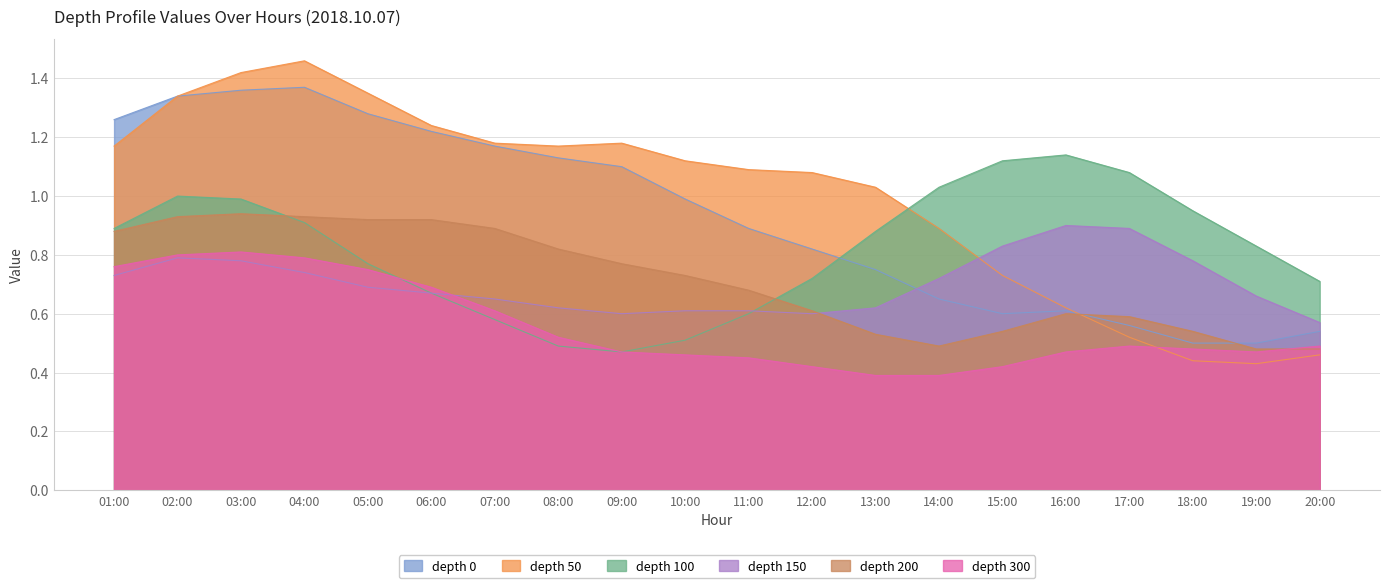

Which series has the largest total across all categories?

depth 50